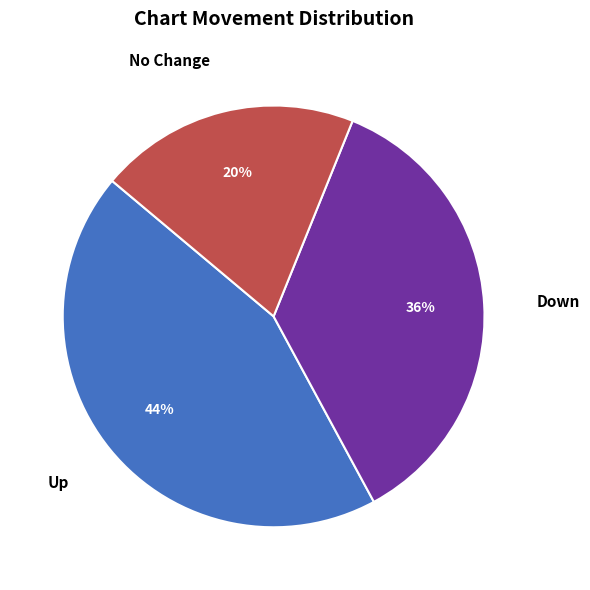

Which slice is the smallest?

No Change